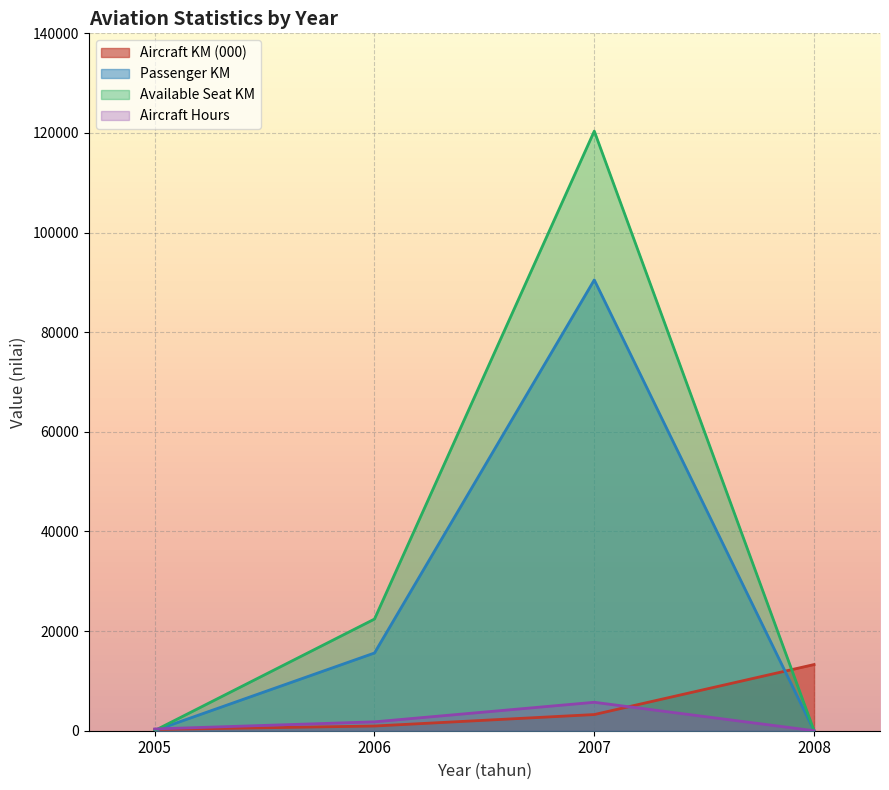

In Aircraft Departure, how many points are higher than both neighbors (excluding endpoints)?

1